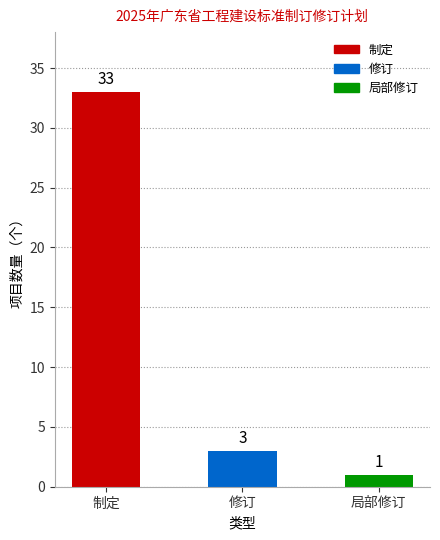

Where is the data nearest to the value 17?

修订